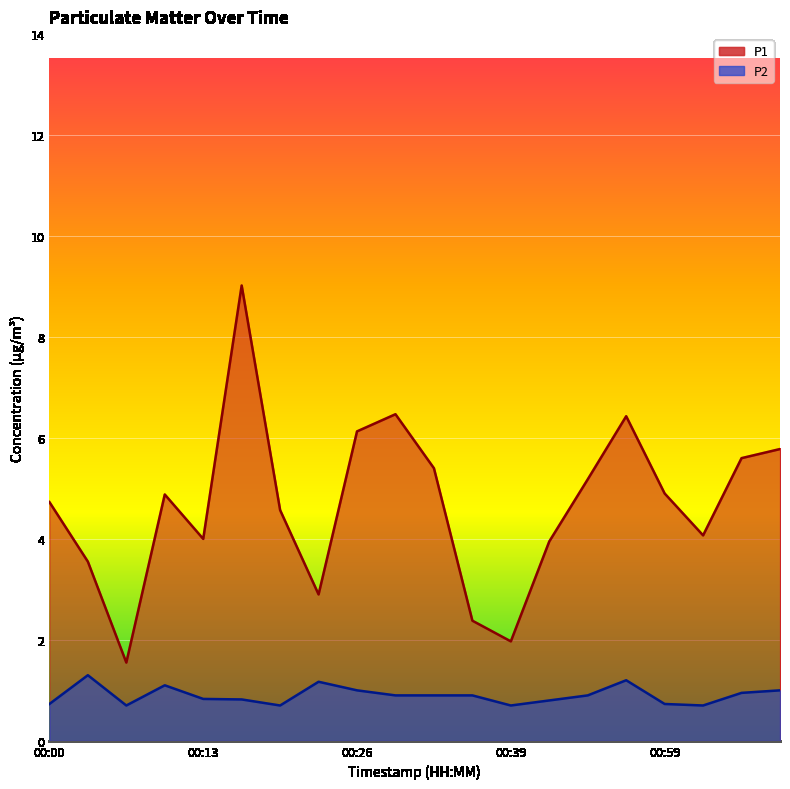

What is the highest value of the P2 series?

1.3